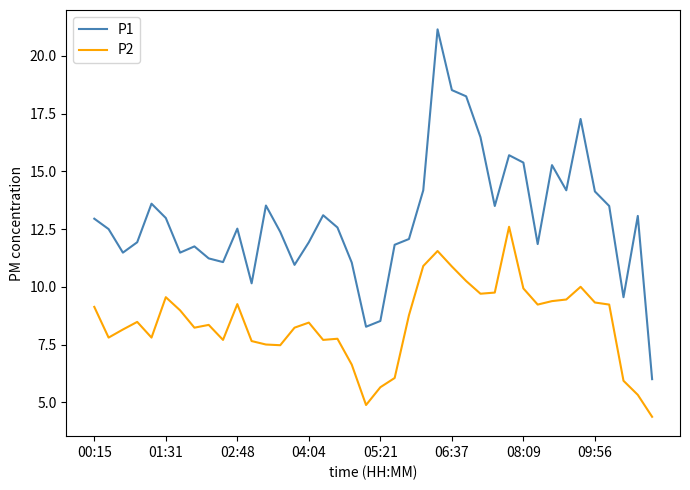

True or false: P2 and P1 intersect in this chart.

False